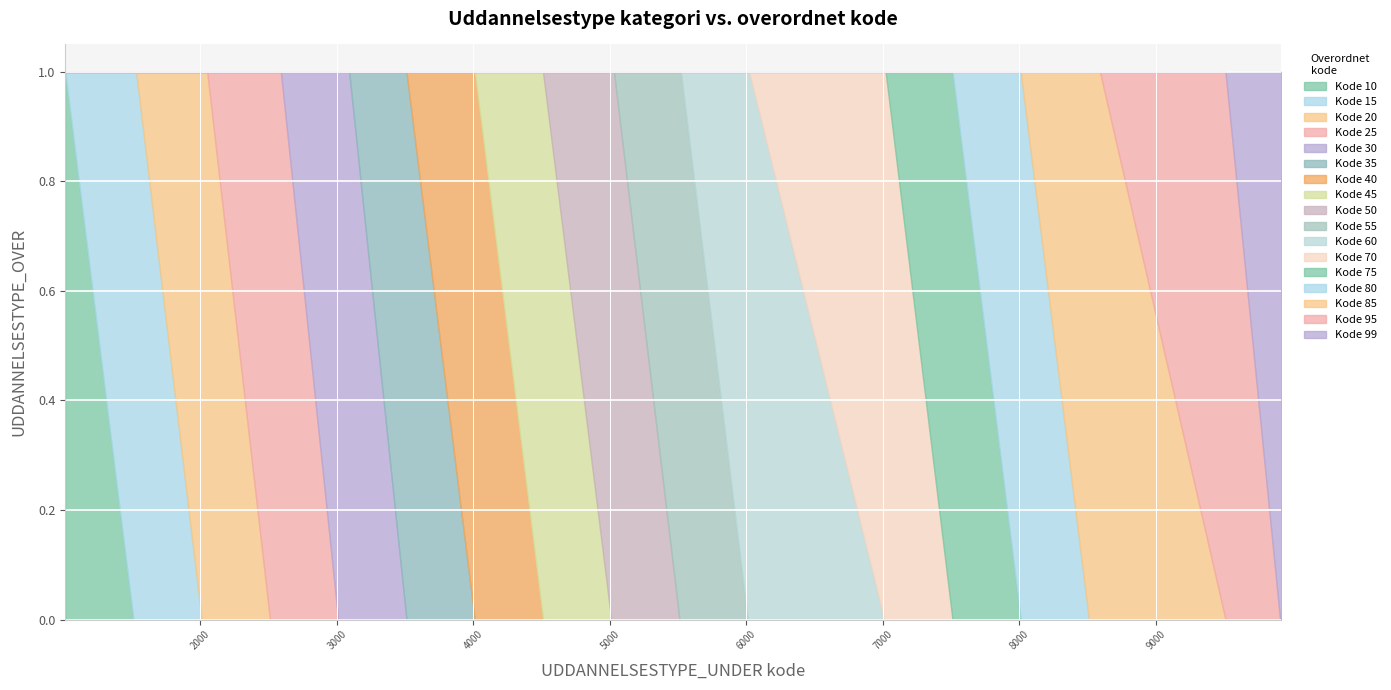

List the labels in order of value, largest first.

9910, 9920, 9510, 8510, 8515, 8520, 8530, 8540, 8550, 8590, 8010, 7510, 7010, 7020, 6010, 6020, 5510, 5520, 5010, 5020, 5030, 4510, 4010, 3510, 3010, 3020, 3090, 2510, 2520, 2590, 2010, 2020, 2030, 2040, 2050, 1510, 1520, 1530, 1010